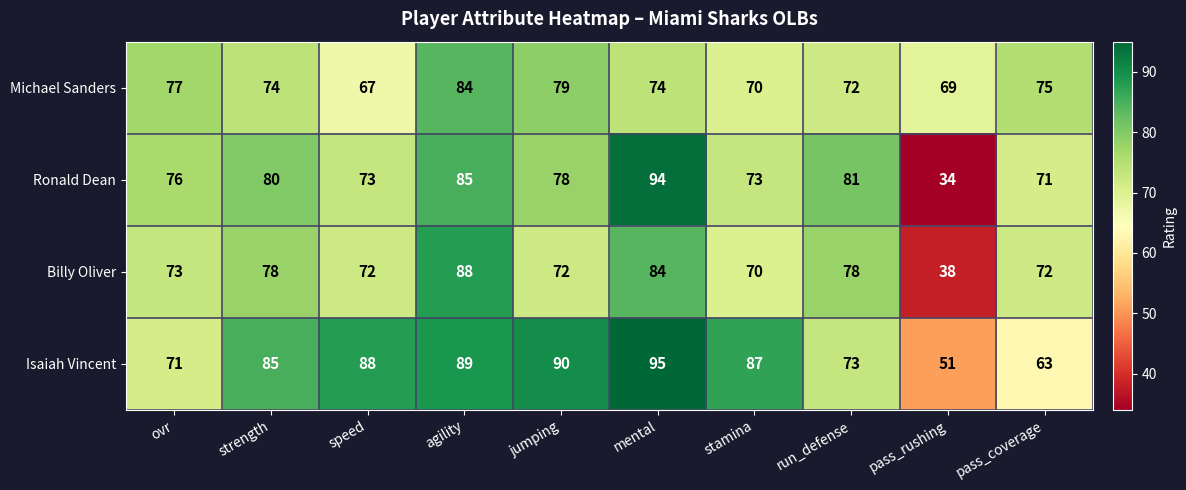

Which series changed the most between ovr and stamina?

Isaiah Vincent